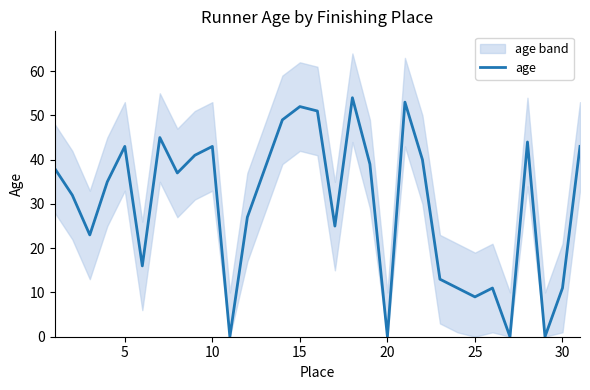

What is the average value?

30